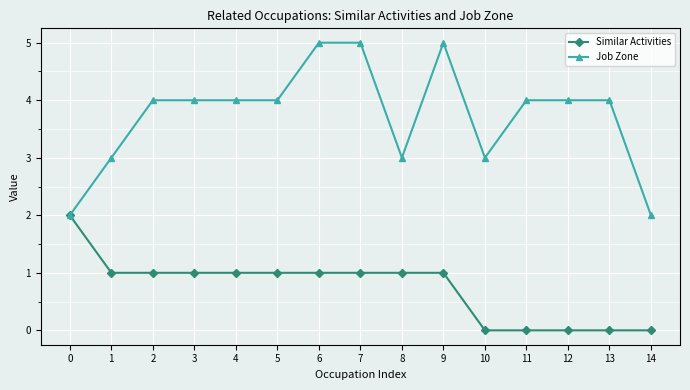

How many data points does each series have?

15